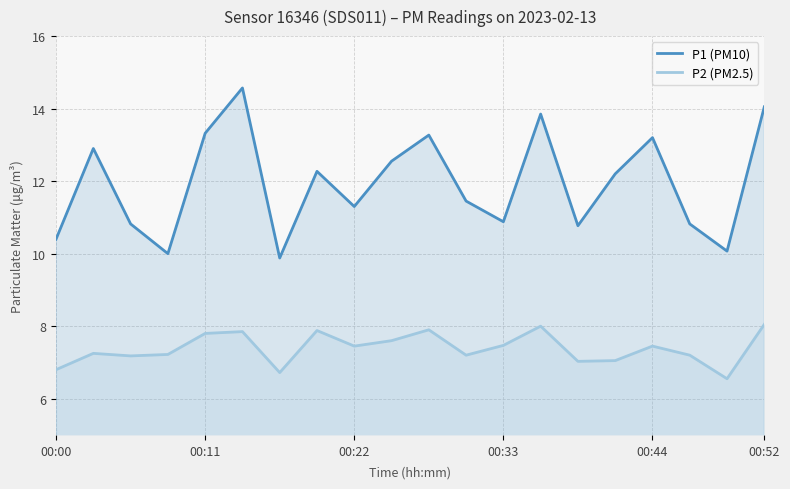

Reading right to left, extract all data points from this chart.

P1 (PM10): 14.1	10.1	10.8	13.2	12.2	10.8	13.8	10.9	11.4	13.3	12.6	11.3	12.3	9.9	14.6	13.3	10.0	10.8	12.9	10.4
P2 (PM2.5): 8.1	6.5	7.2	7.5	7.0	7.0	8.0	7.5	7.2	7.9	7.6	7.5	7.9	6.7	7.8	7.8	7.2	7.2	7.2	6.8